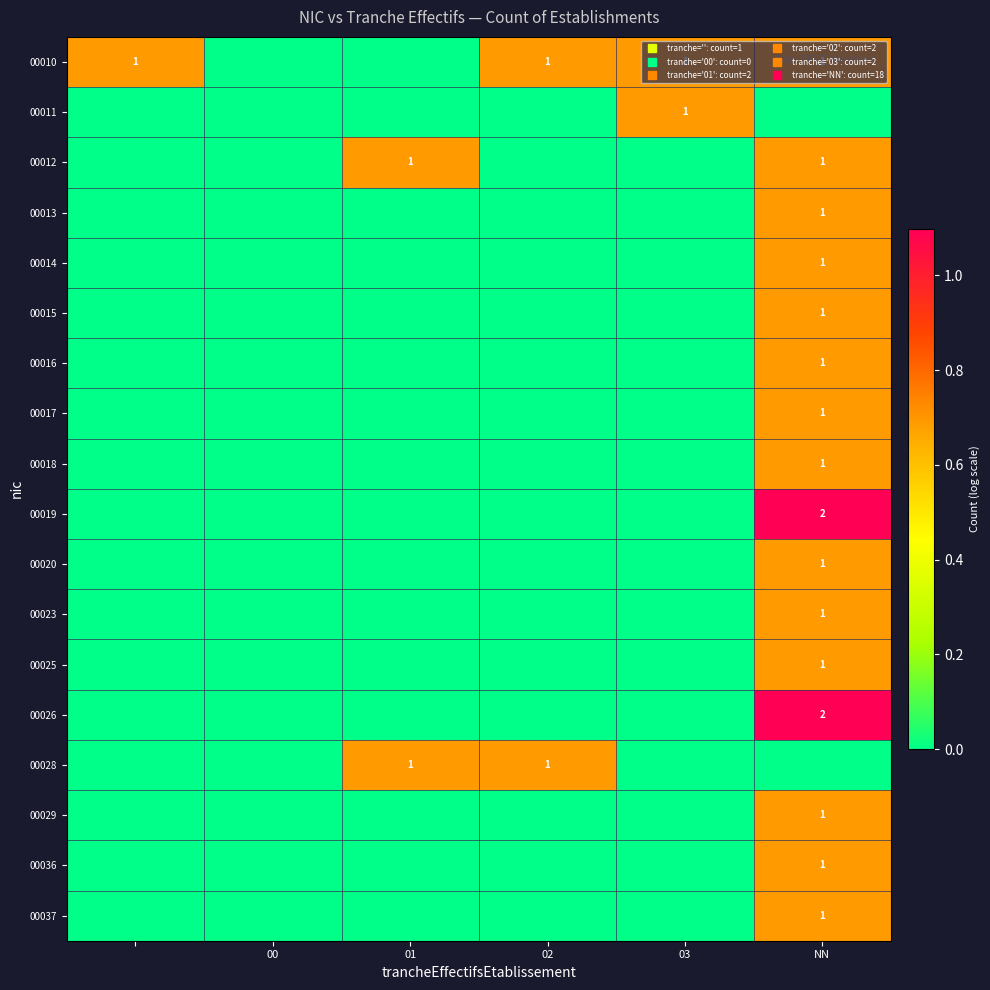

Which label corresponds to the smallest value in the chart?

00